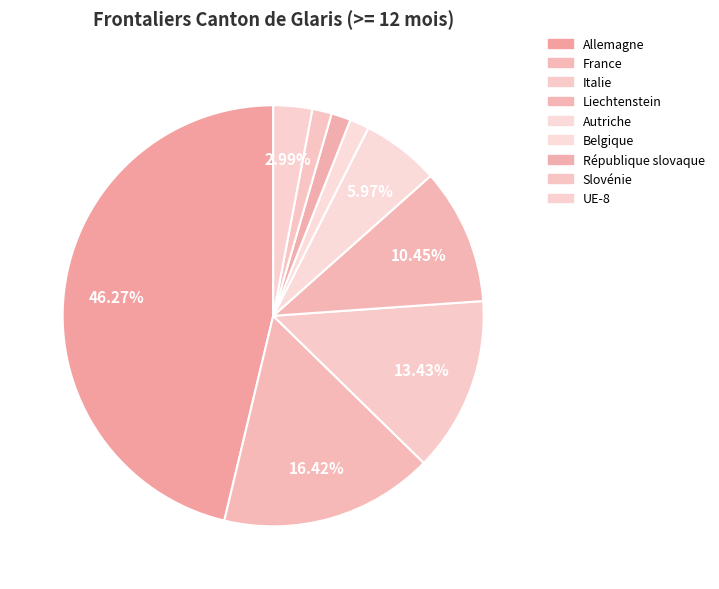

Count the number of slices in the pie.

9